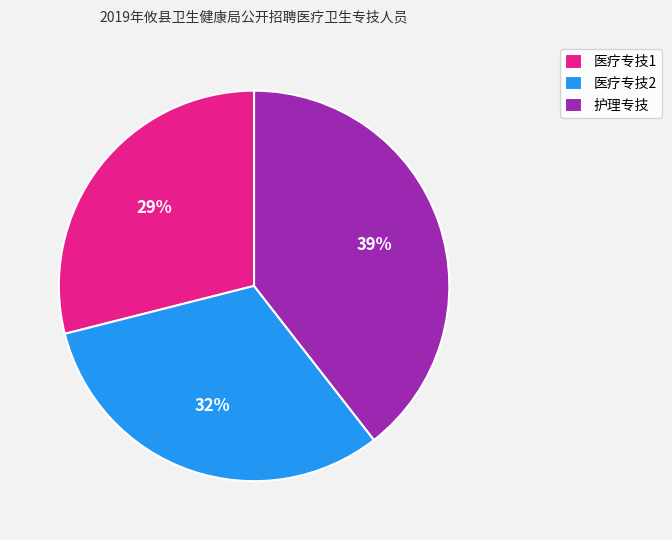

Approximately how many times larger is the value at 医疗专技2 compared to 护理专技?

0.8